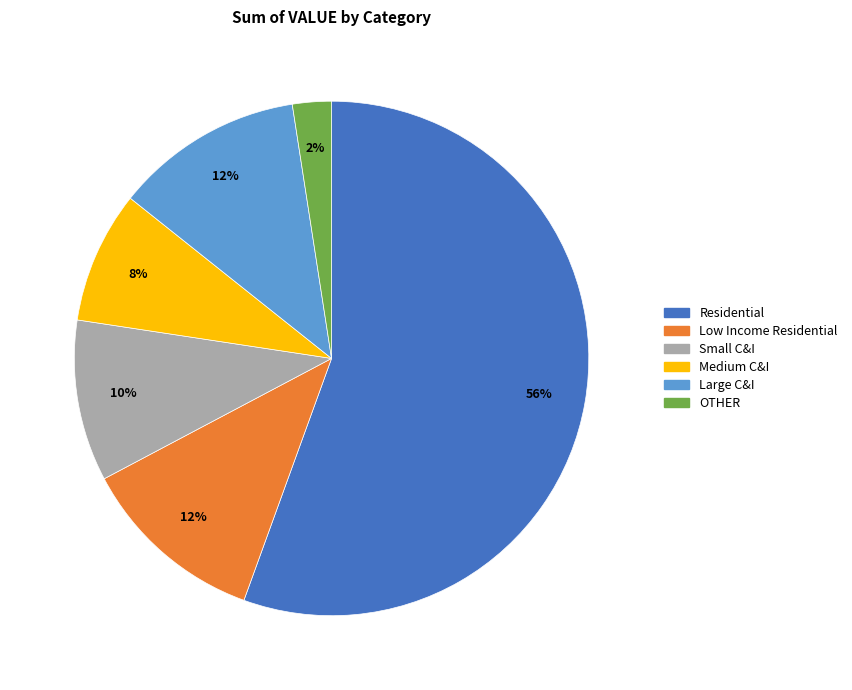

Does any single category account for the majority?

Yes